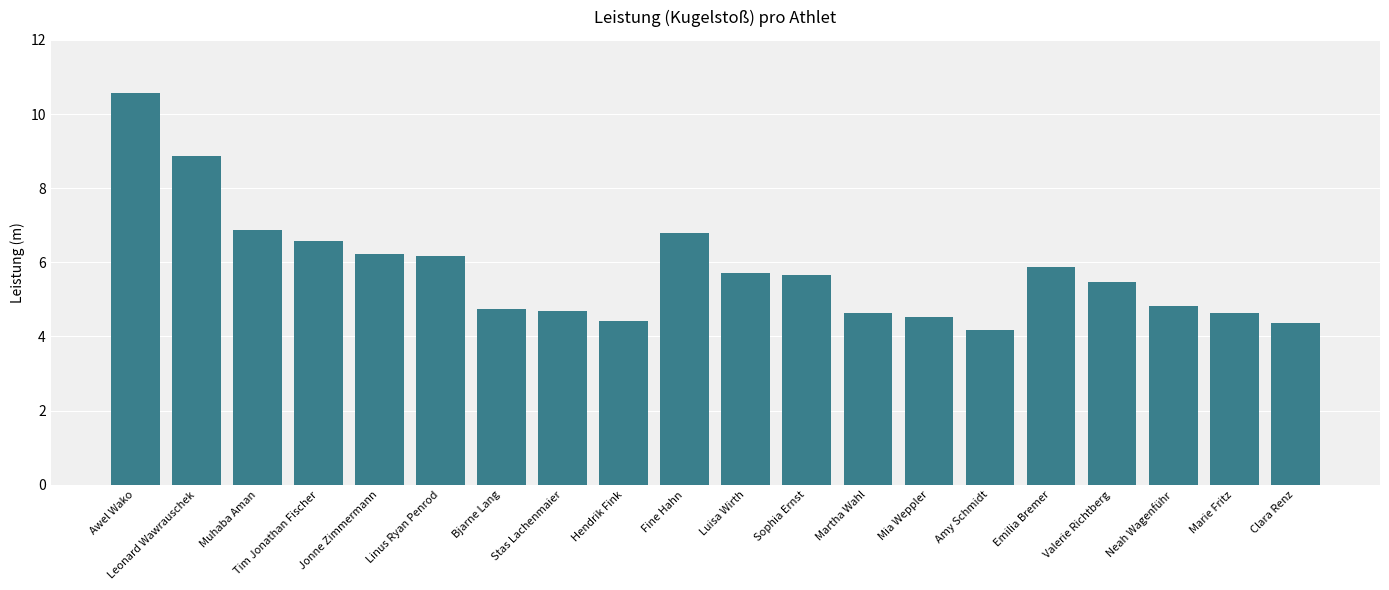

What is the label of the 12th bar from the left?

Sophia Ernst